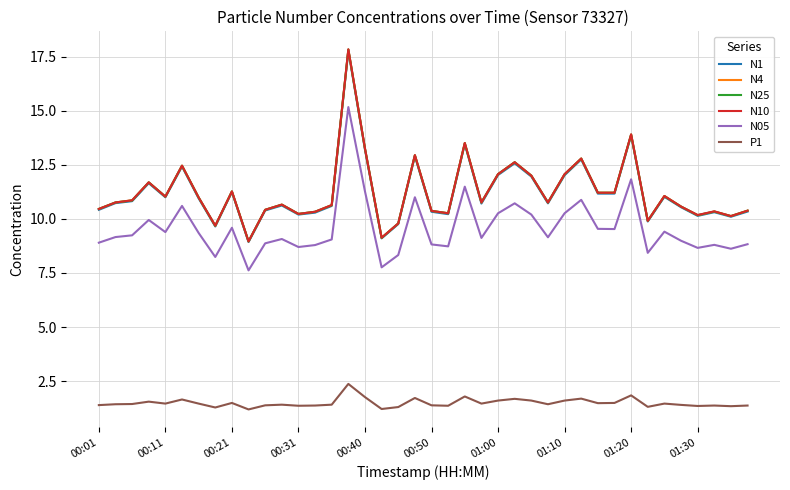

What is the minimum value shown in the chart?

1.2